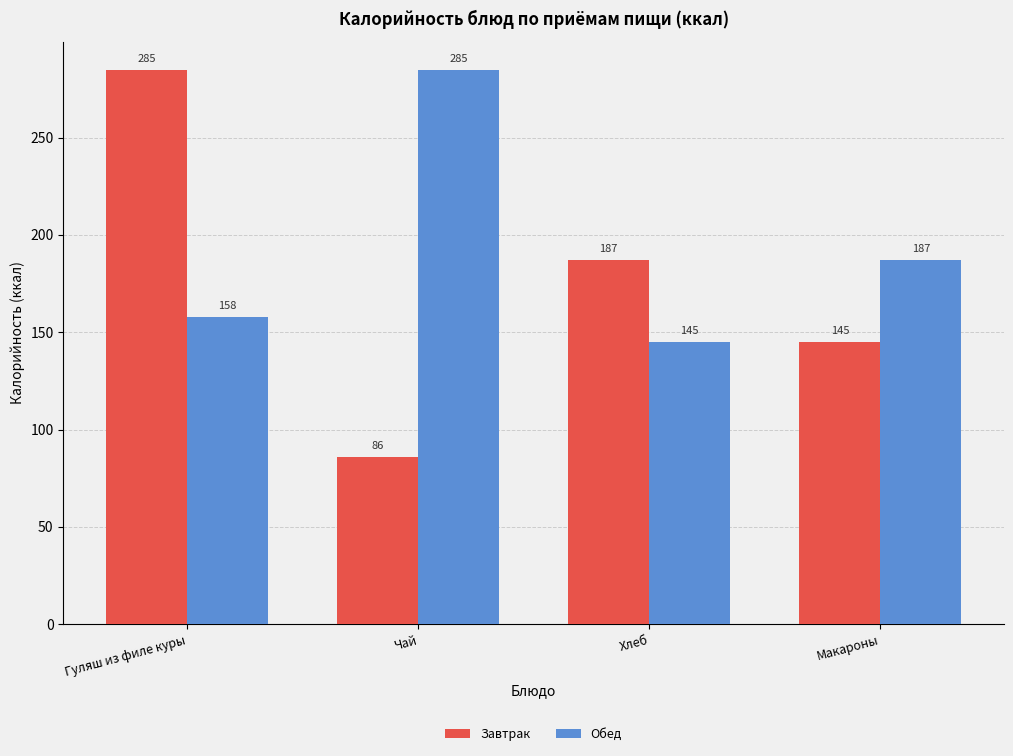

How many categories are shown in the chart?

4